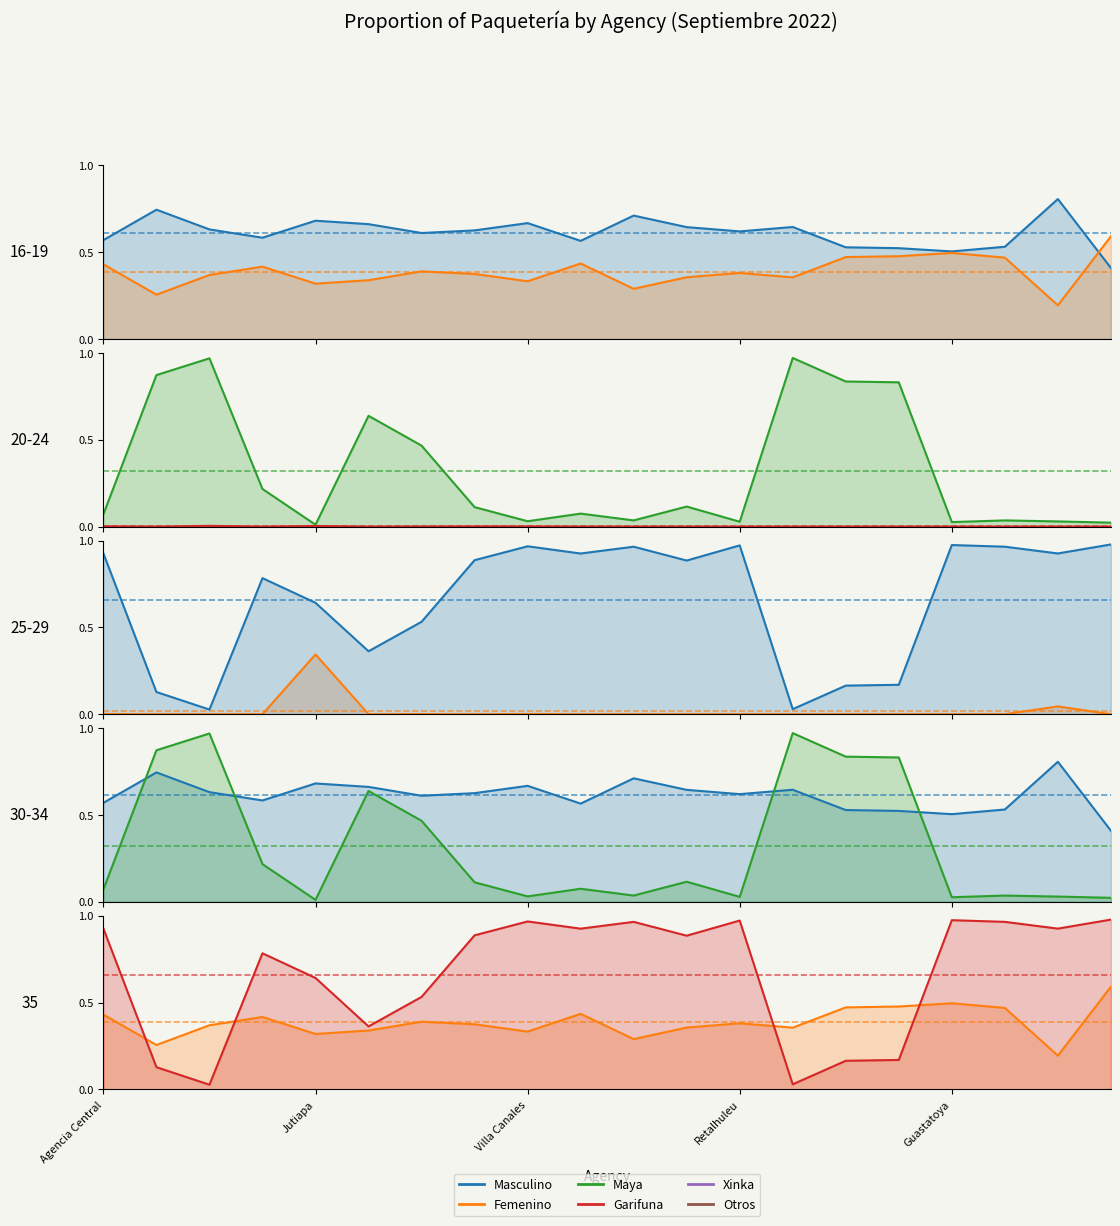

True or false: Otros has a value of 0.2 at Guastatoya.

False